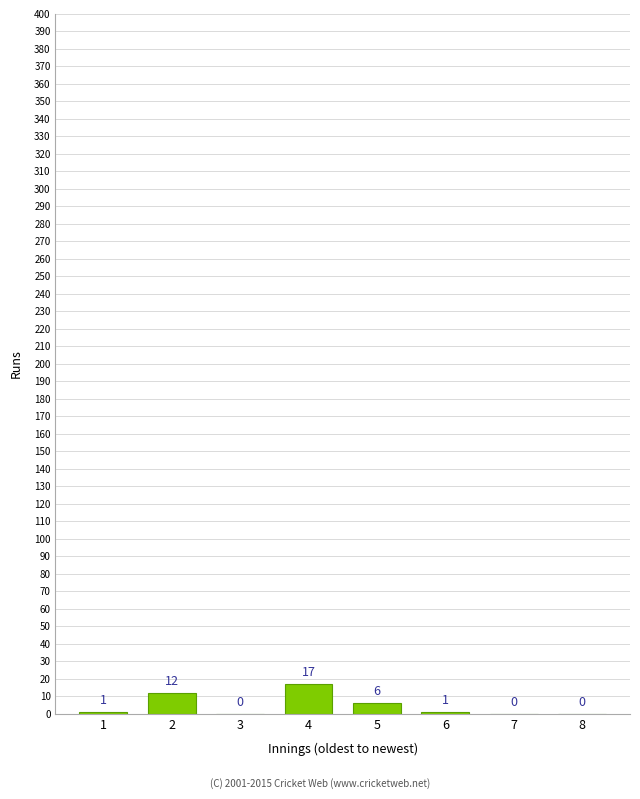

Reading left to right, transcribe all the data shown in this chart.

1=1	2=12	3=0	4=17	5=6	6=1	7=0	8=0